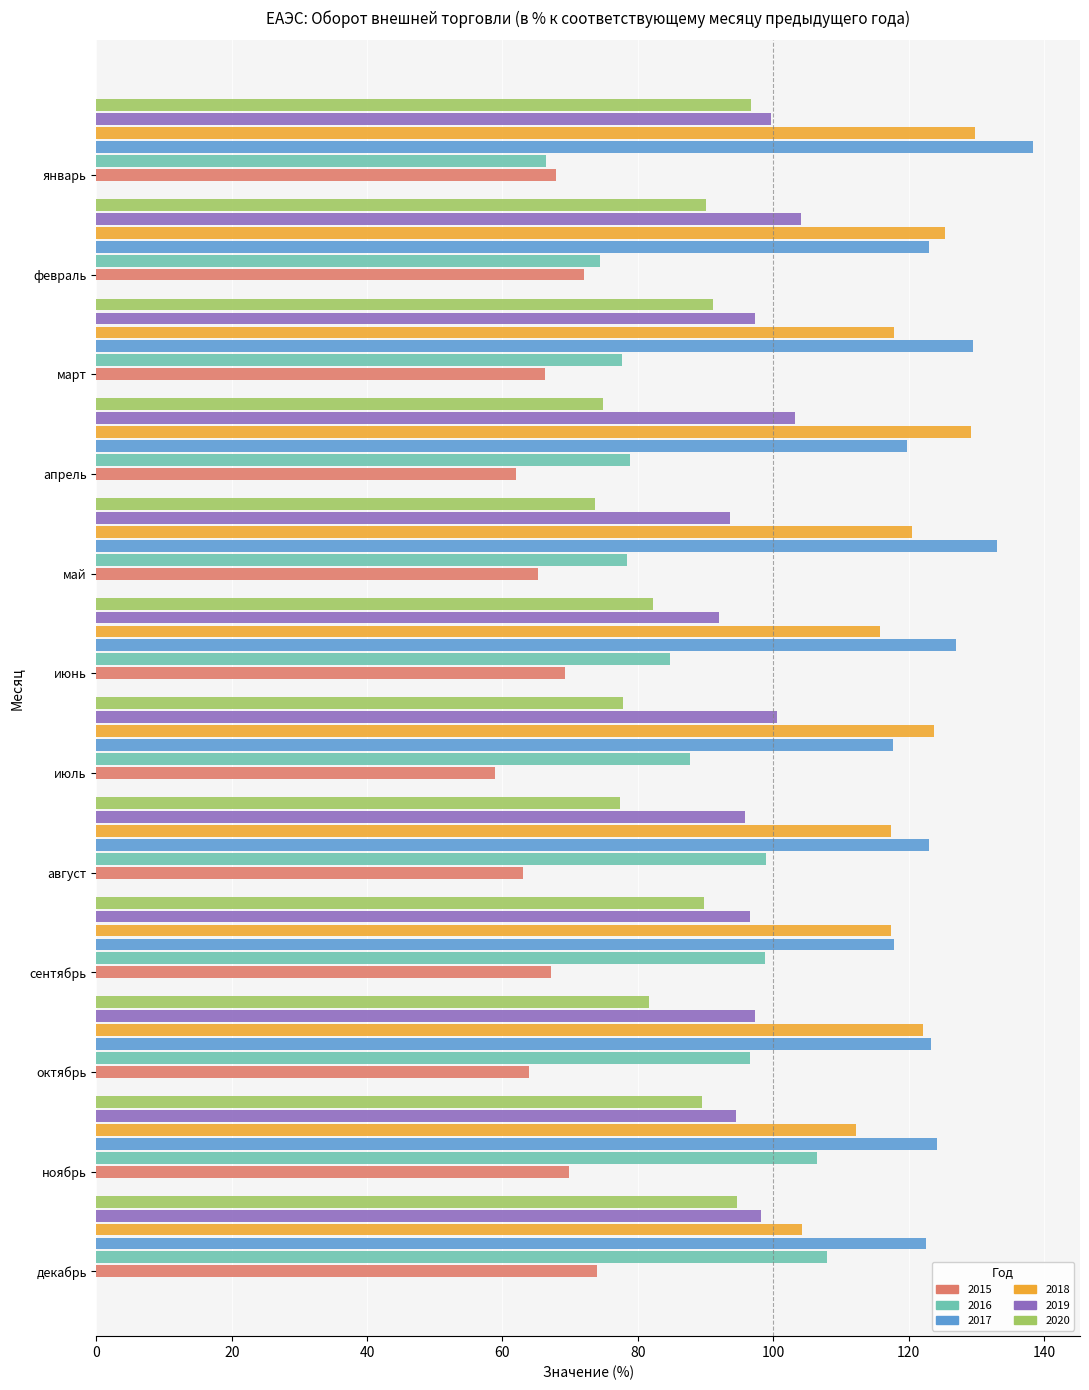

What is the greatest value displayed?

138.4